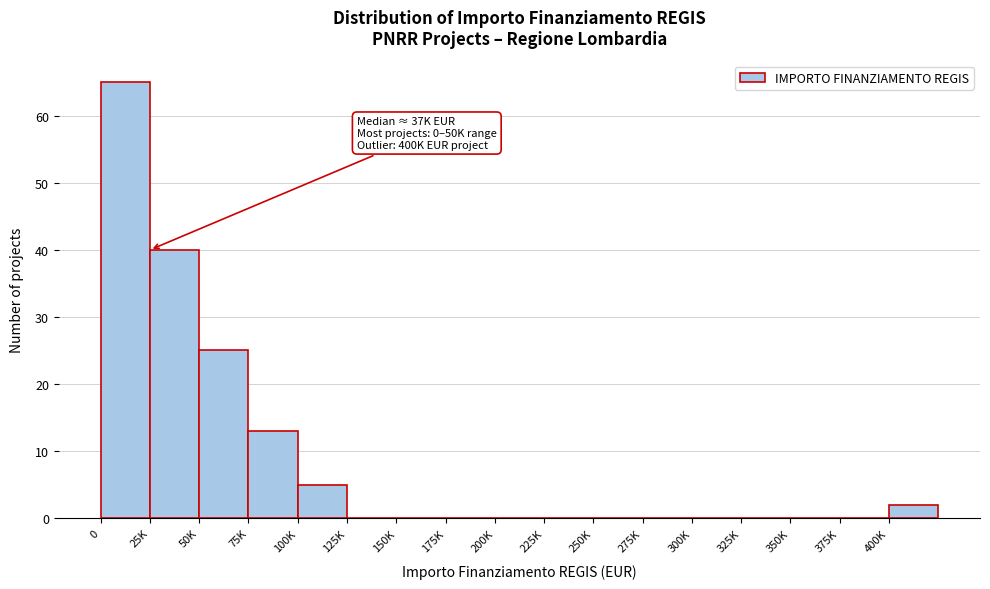

Reading left to right, list all the values displayed in this chart.

0=65	25K=40	50K=25	75K=13	100K=5	125K=0	150K=0	175K=0	200K=0	225K=0	250K=0	275K=0	300K=0	325K=0	350K=0	375K=0	400K=2